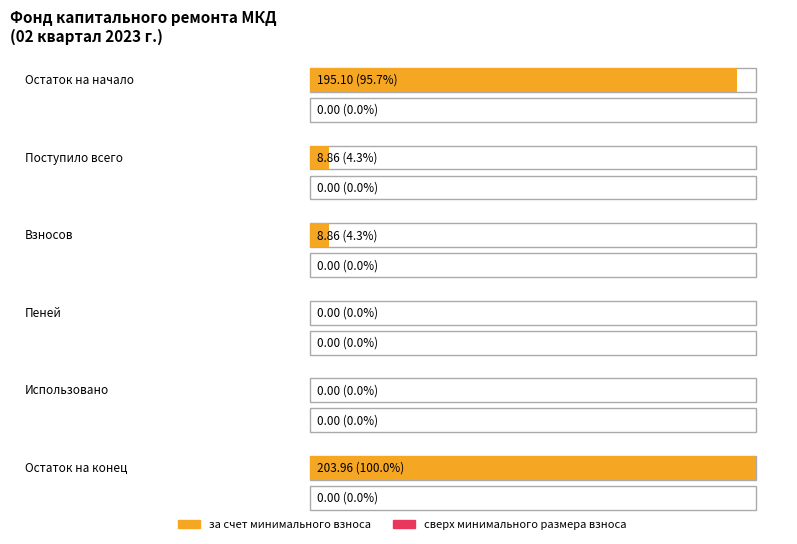

At which label is за счет минимального взноса closest to 101?

Поступило всего